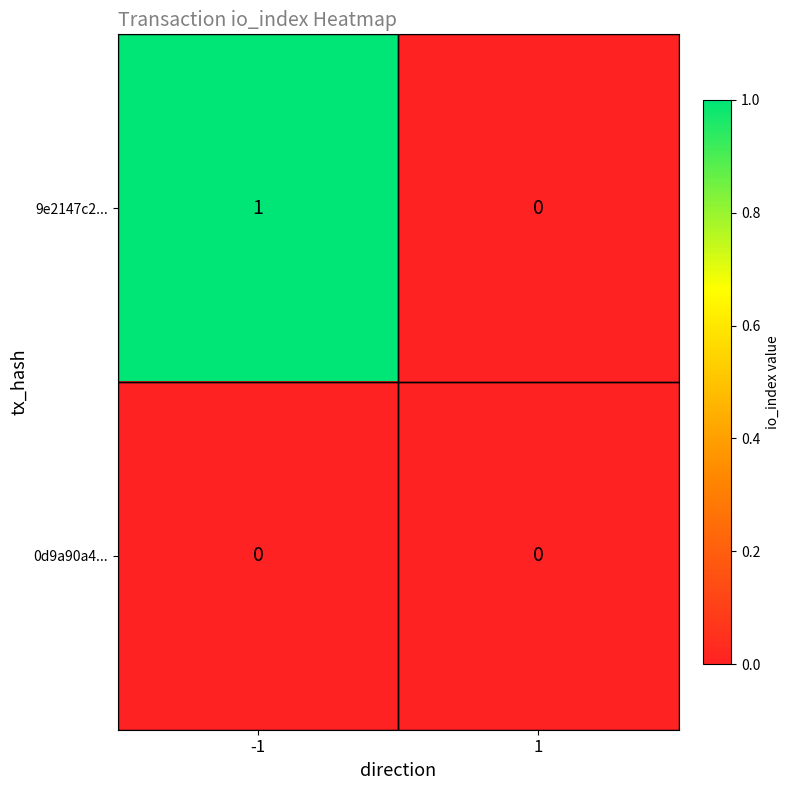

Rank the series by their maximum value, from lowest to highest.

0d9a90a4..., 9e2147c2...